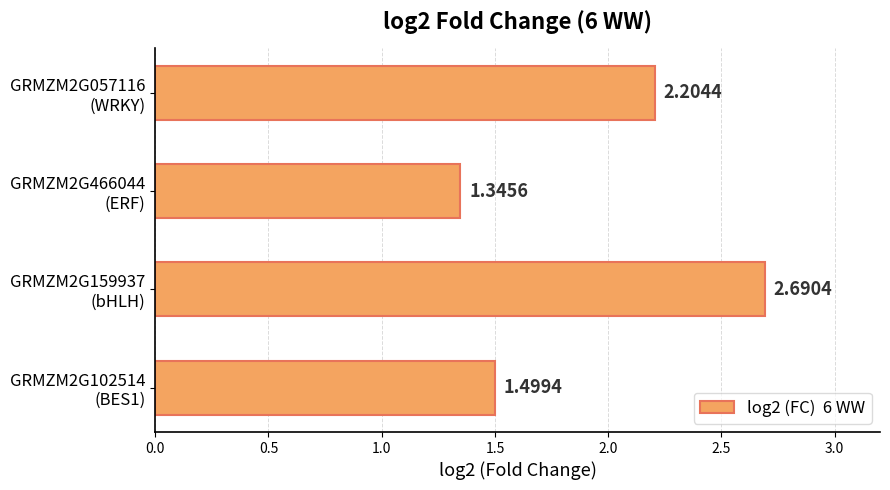

What is the difference between the second highest and second lowest values?

0.7